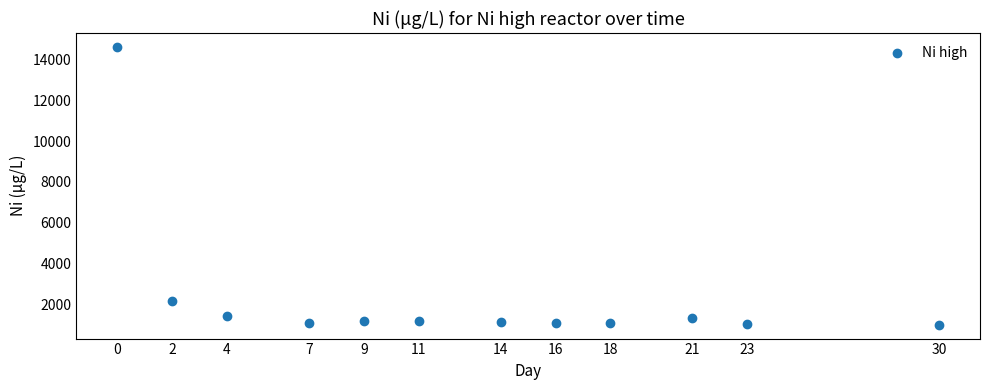

What is the average Y value?

2347.7